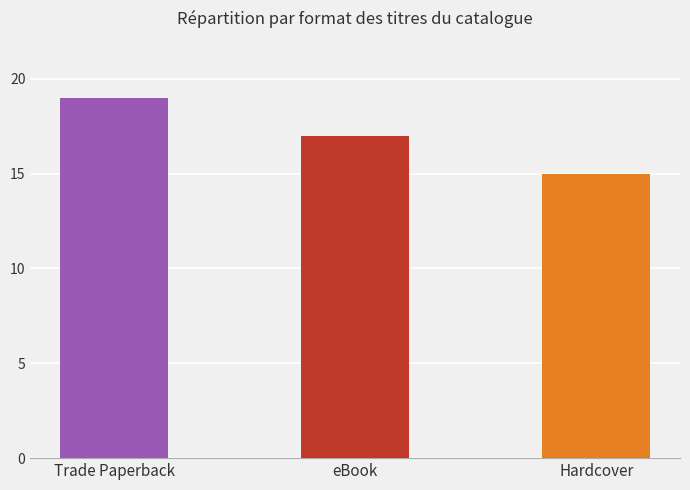

What is the approximate value at Trade Paperback?

19